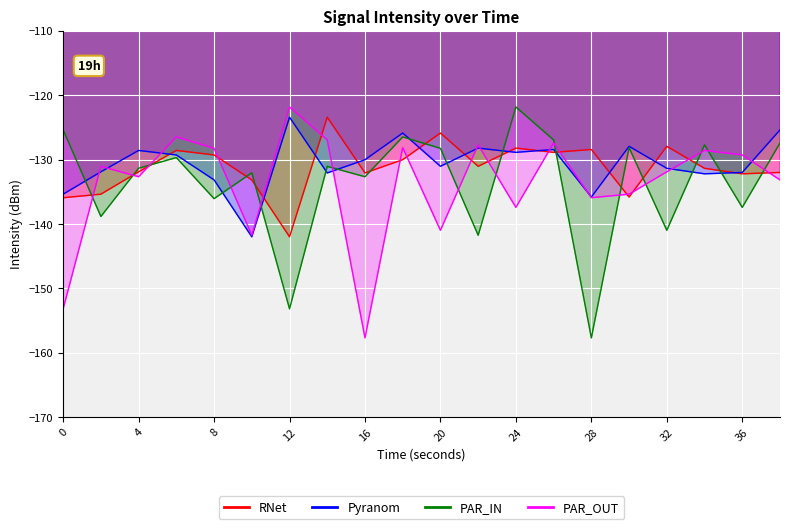

At which category is the sum across all series the highest?

18